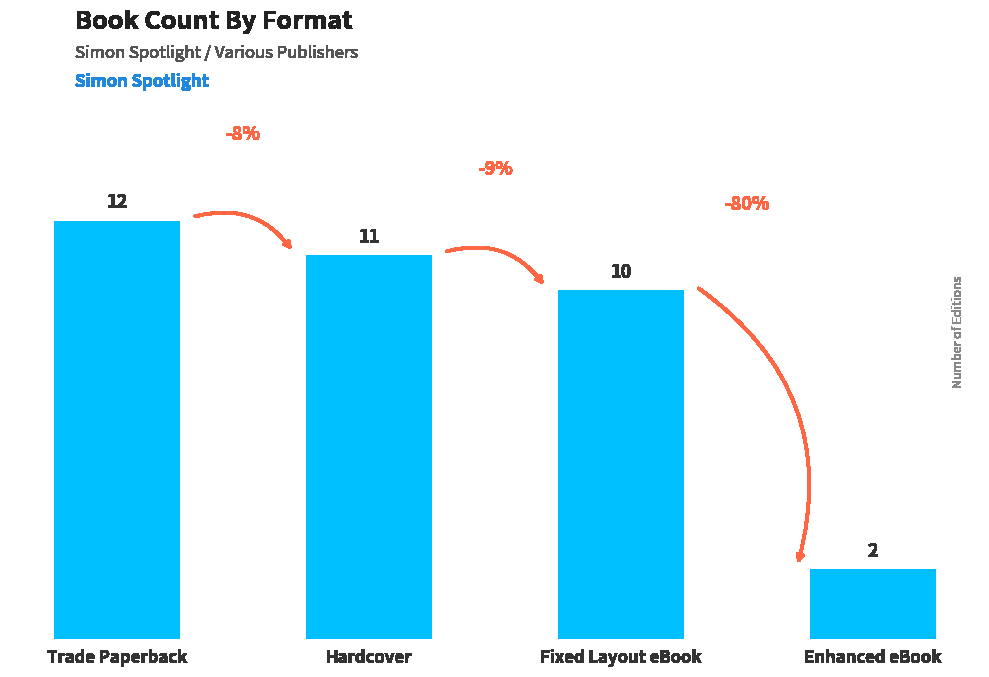

What position from the right is Fixed Layout eBook?

2